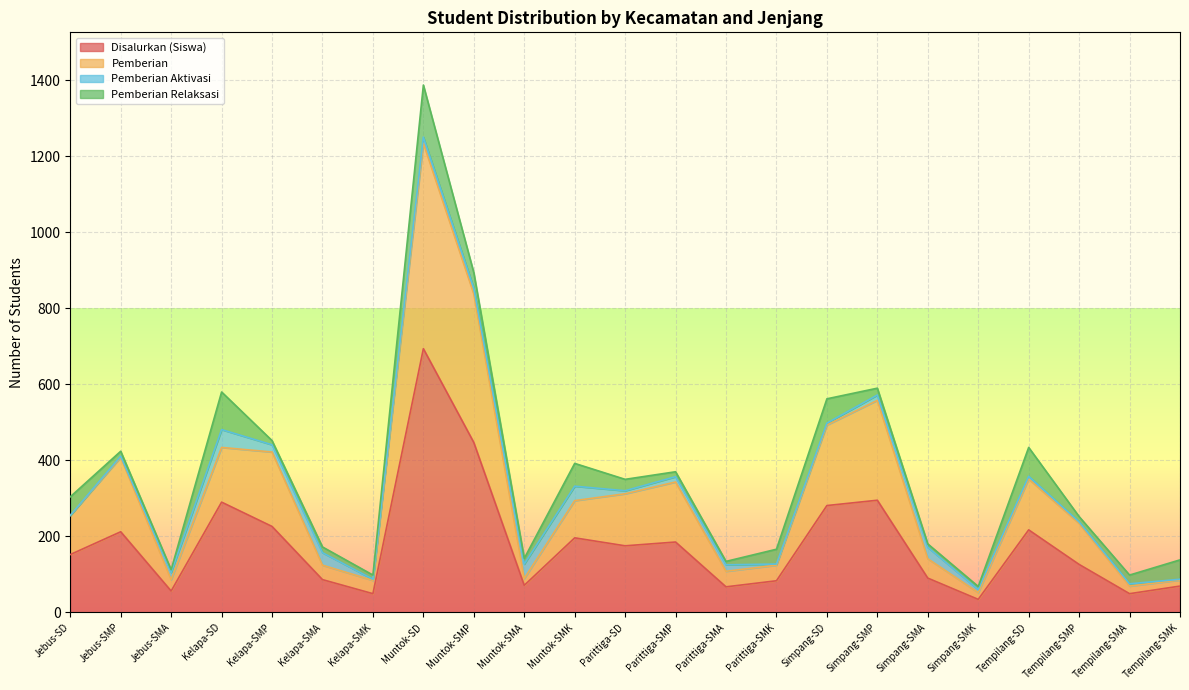

Where is Disalurkan (Siswa) nearest to the value 364?

Simpang-SMP